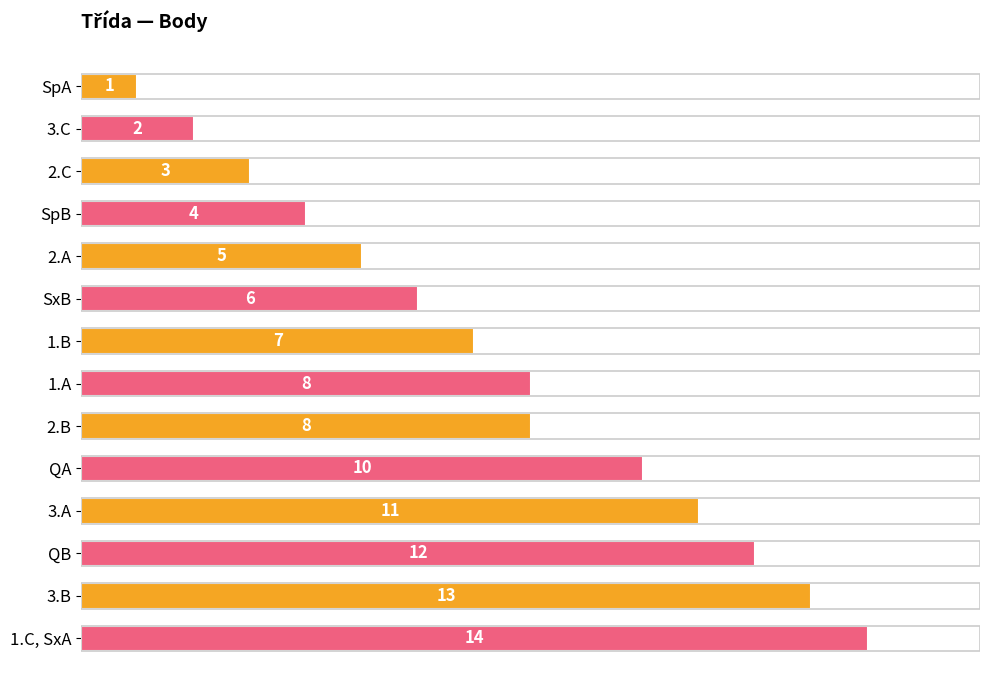

What is the change in value from 1.B to 3.B?

+6